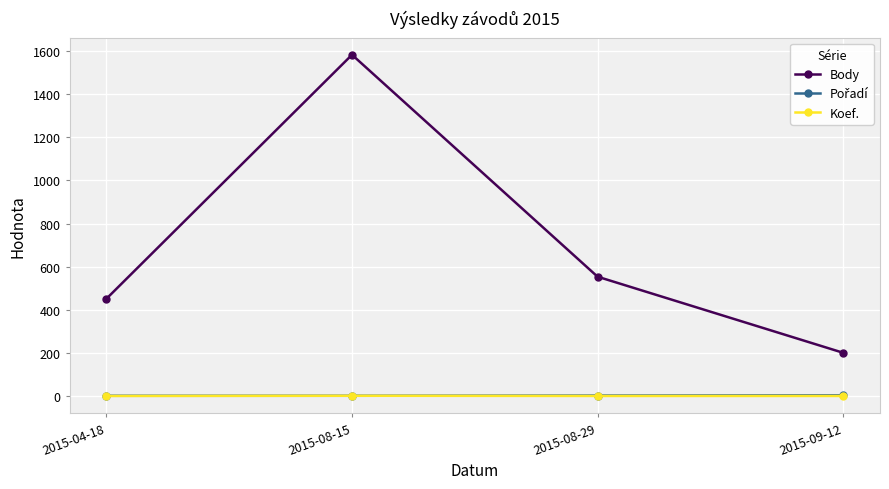

Is this an area chart (filled region under the line)?

No